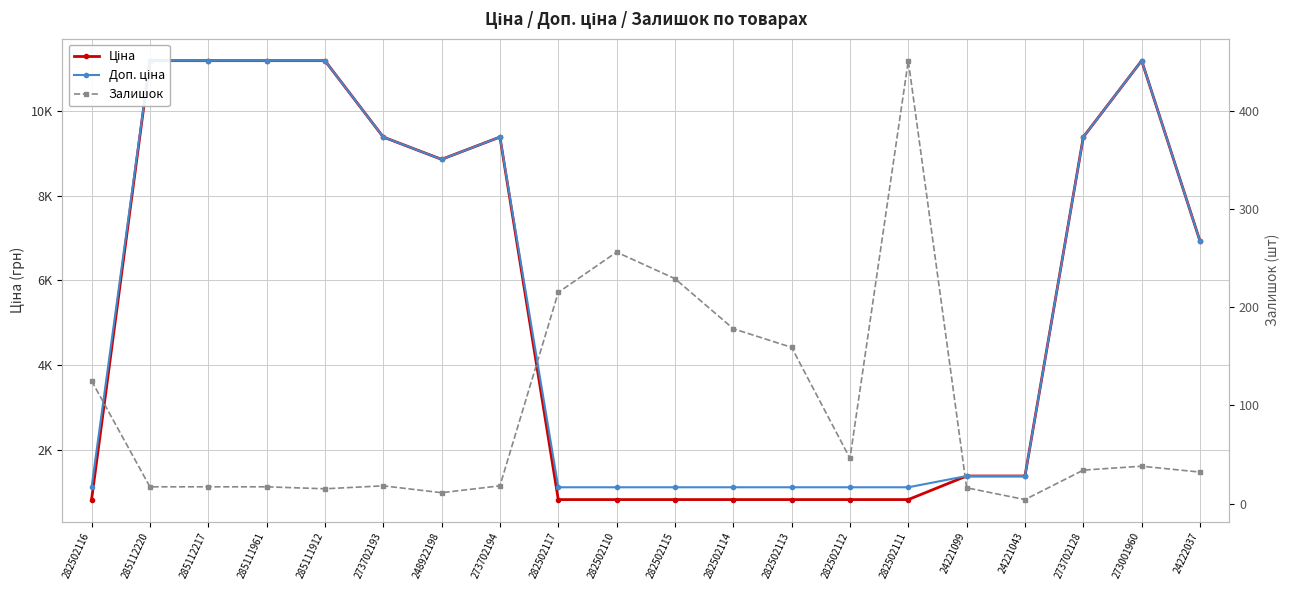

How many data points in Ціна are less than 6925?

10